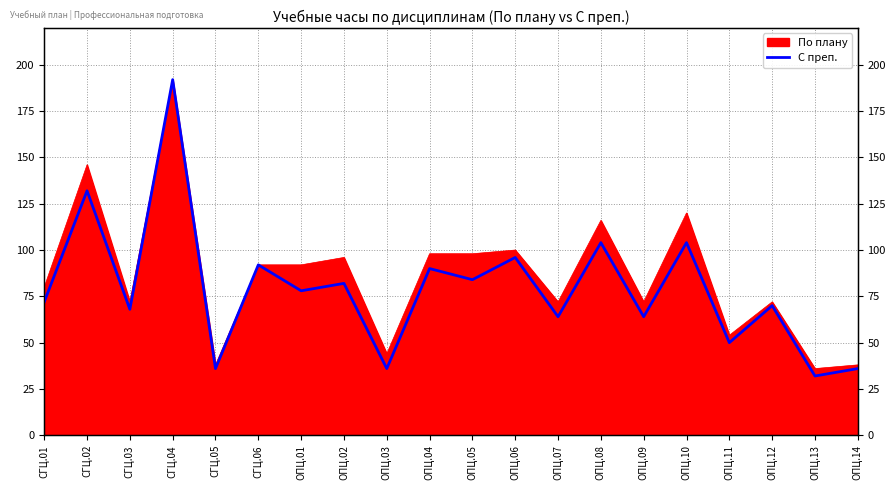

At which category does the chart reach its minimum across all series?

ОПЦ.13